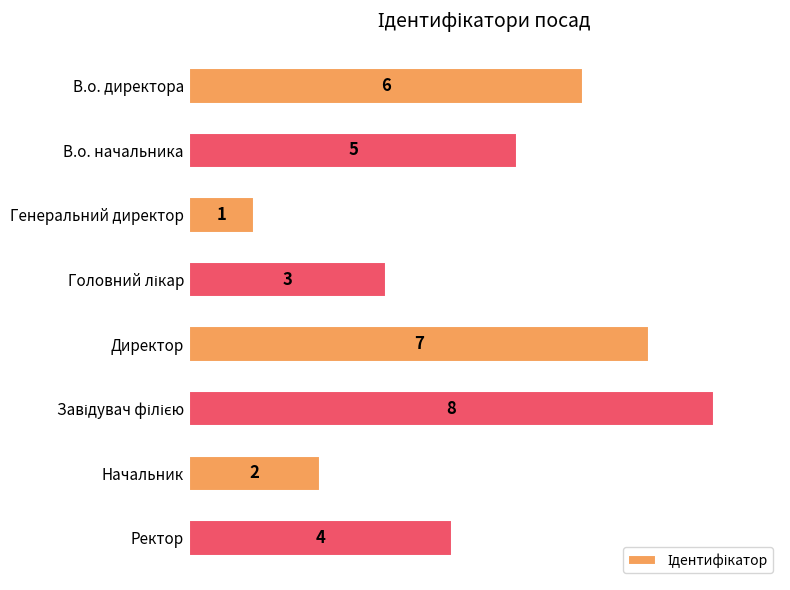

Count the values in the range 3 to 7.

5